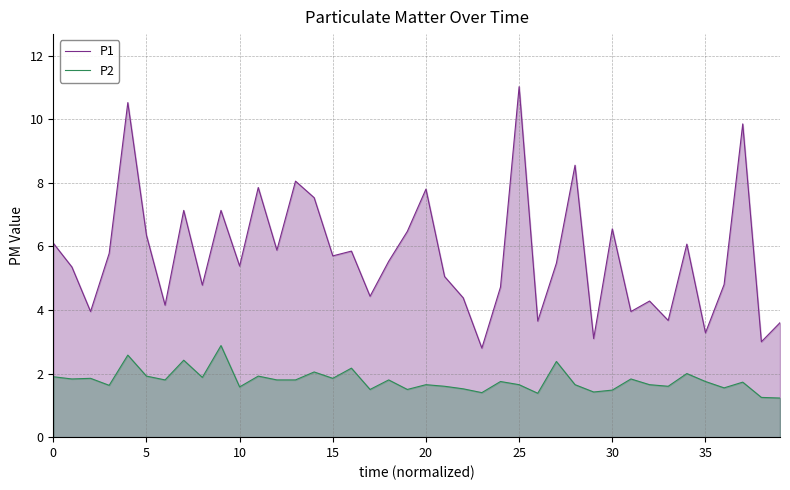

At 17, list the series in order from largest to smallest.

P1, P2